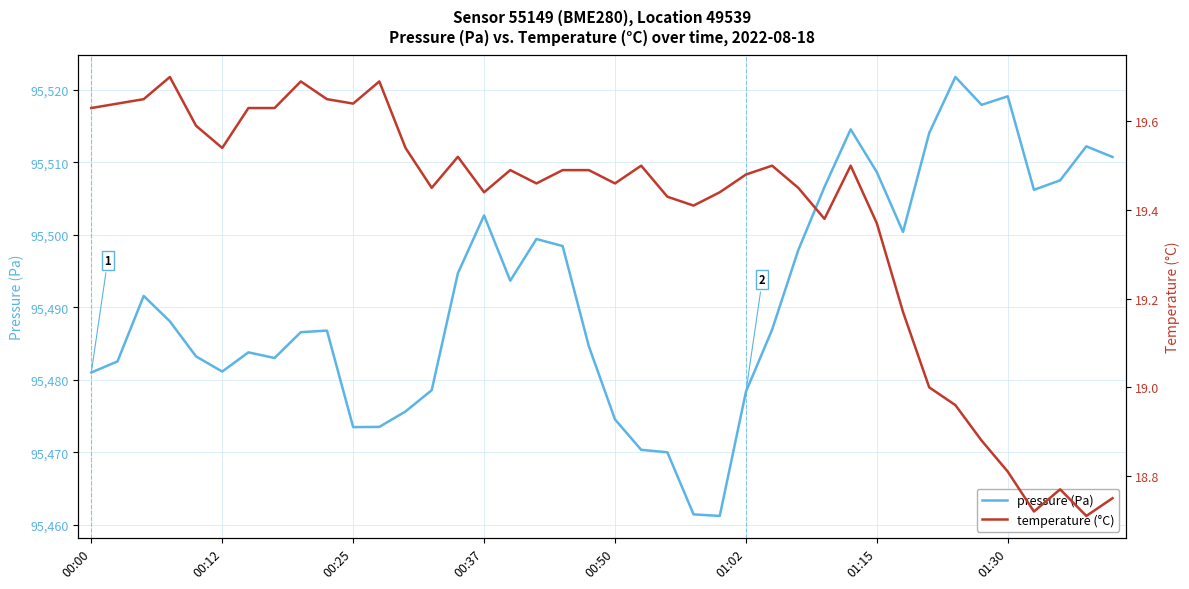

True or false: pressure (Pa) and temperature (°C) cross at least once.

False